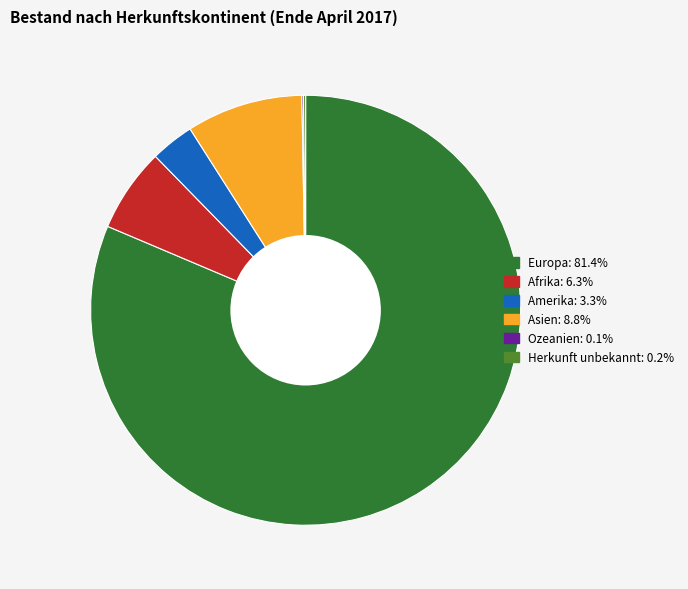

What is the ratio of the value at Europa to the value at Amerika?

24.8